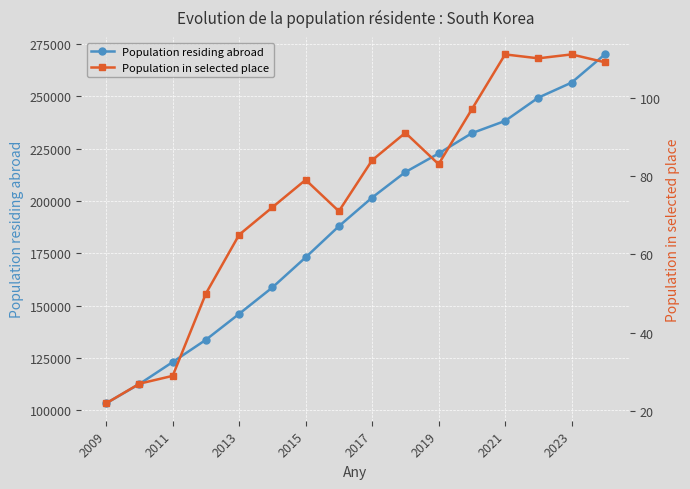

What is the minimum value for Population residing abroad?

103269